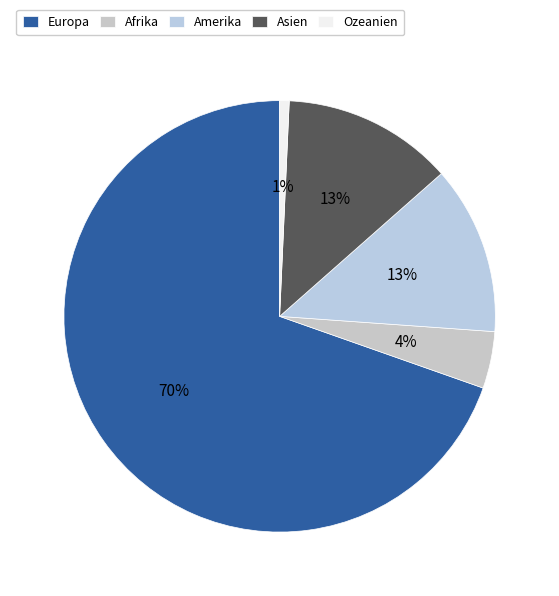

Count the number of slices in the pie.

5